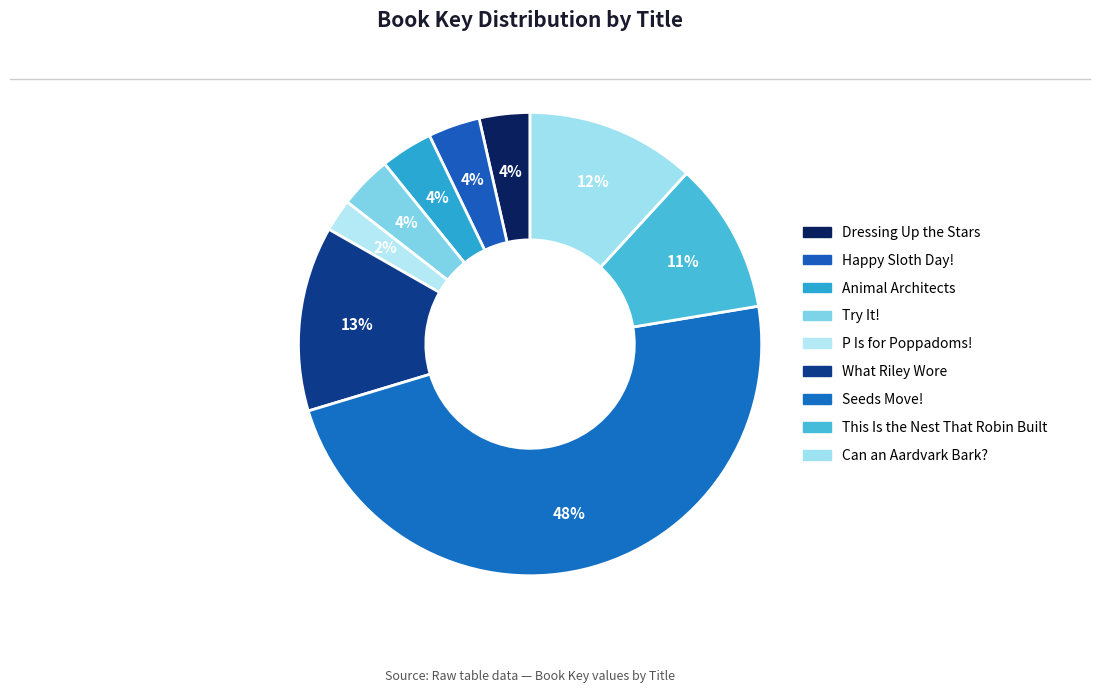

To the nearest percent, what is the average slice percentage?

11%